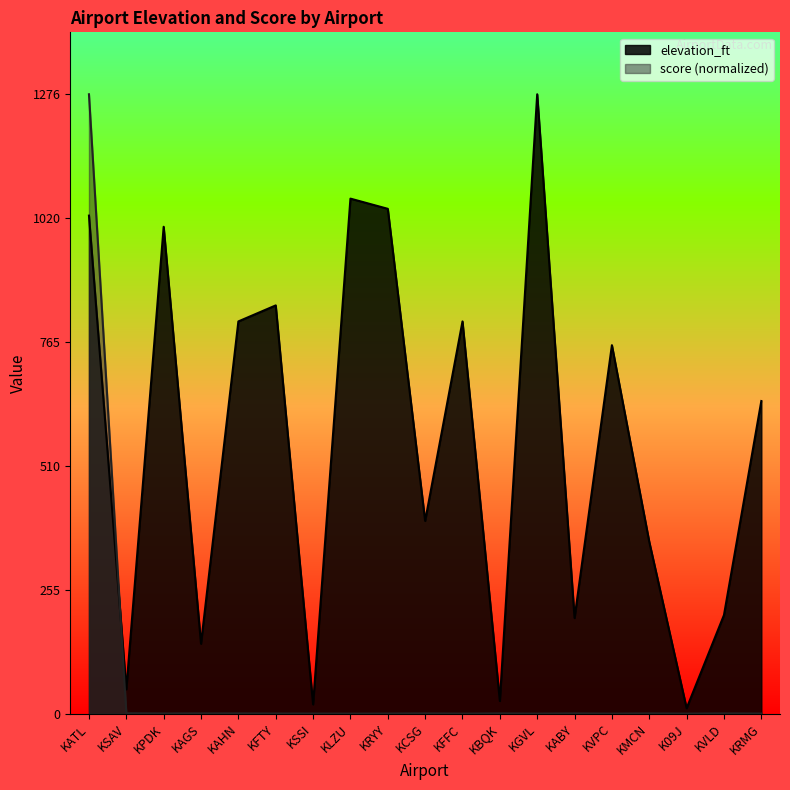

What is the value of the elevation_ft point at the 13th from the left?

1276.0